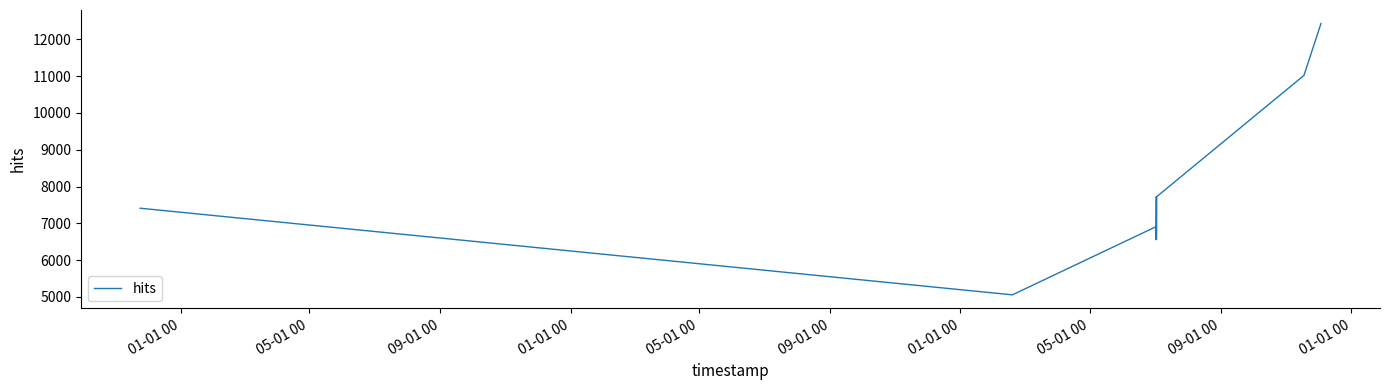

What is the greatest value displayed?

12428